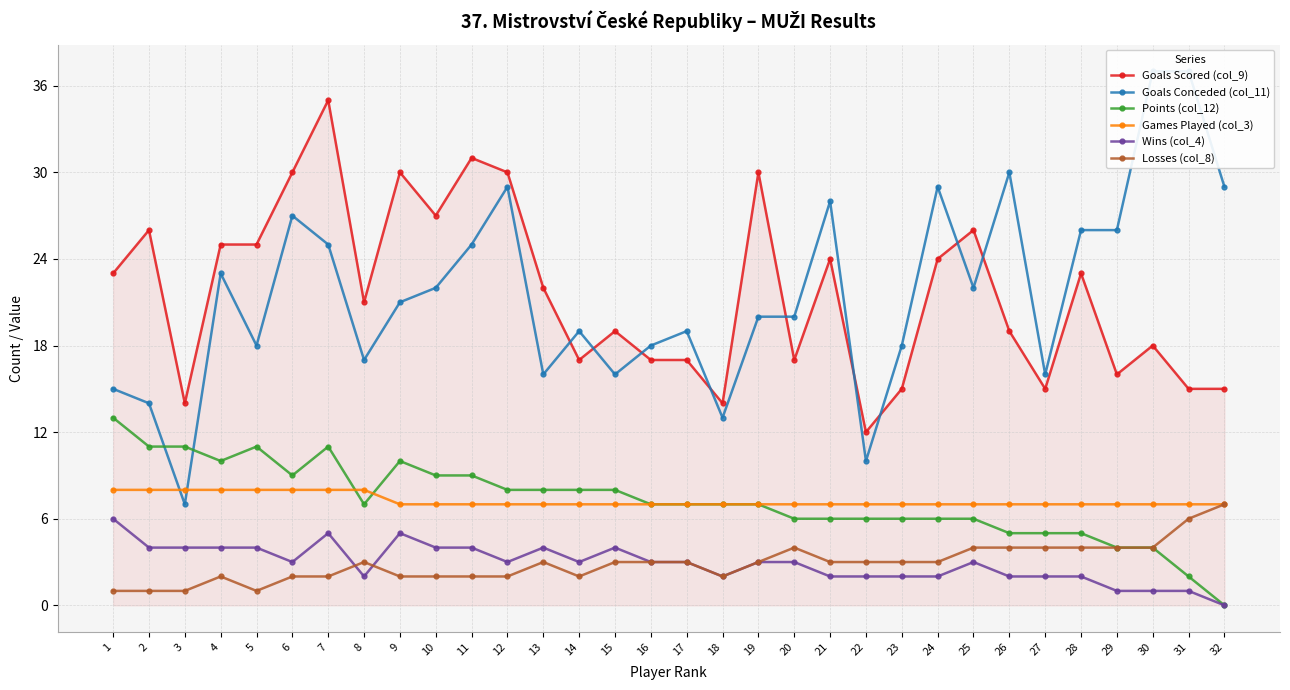

How many data points in Wins (col_4) are less than 3?

13